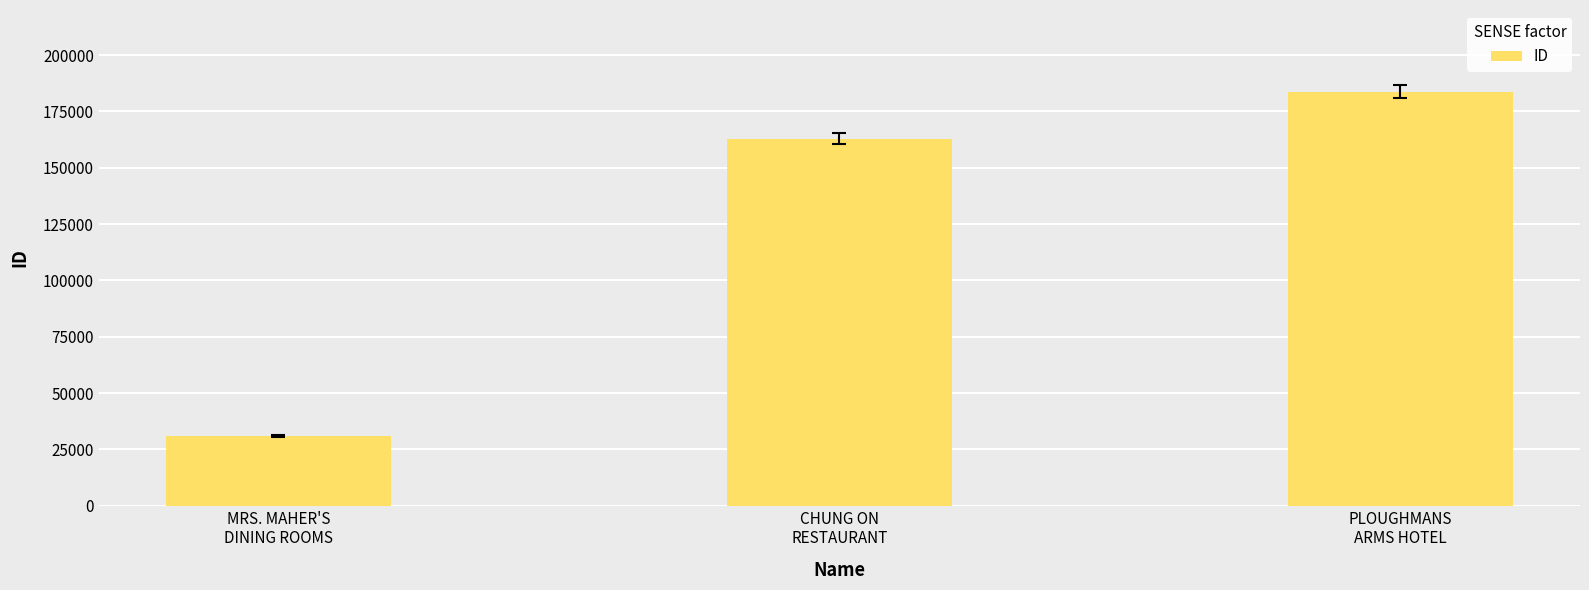

What is the label of the 3rd bar from the right?

MRS. MAHER'S
DINING ROOMS